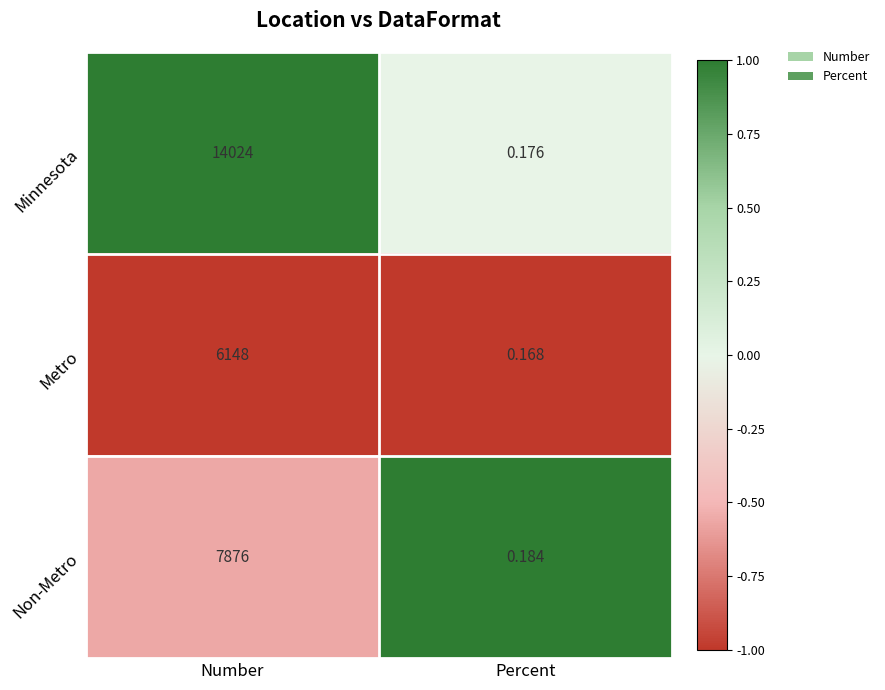

Which series changed the most between Number and Percent?

Minnesota